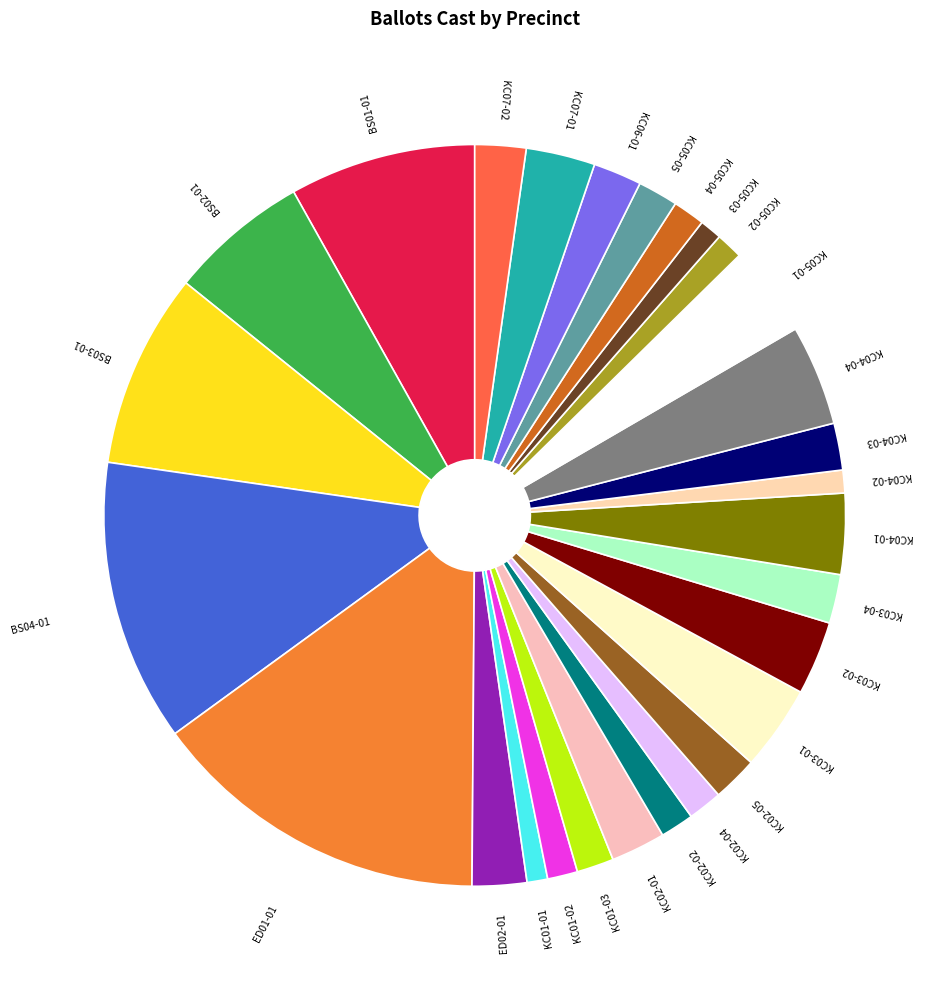

Is the sum of KC02-05 and KC03-01 greater than half?

No